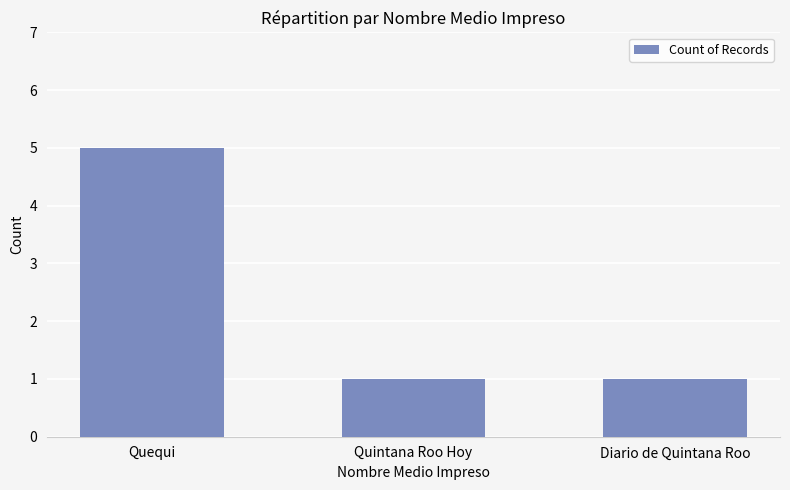

What is the sum of the values at Quintana Roo Hoy and Quequi?

6